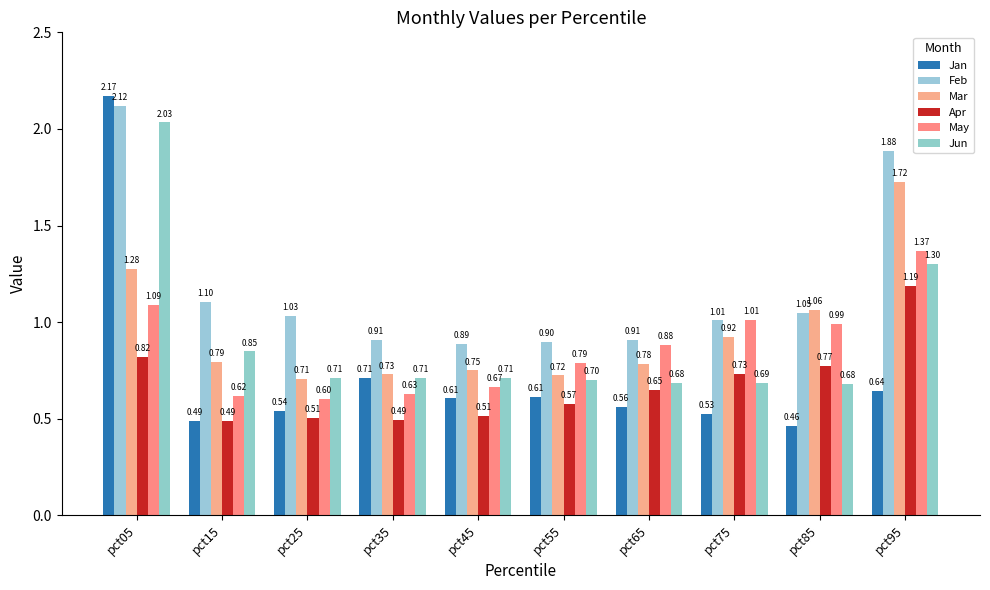

How many series are shown in this chart?

6